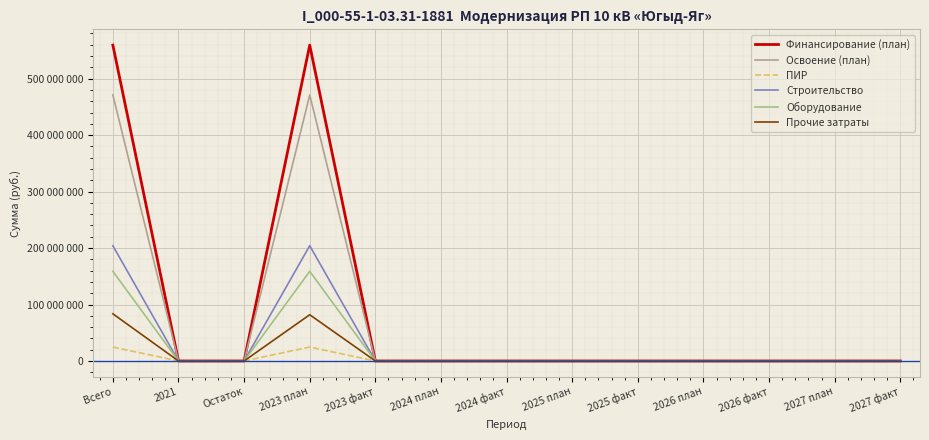

At which category is the sum across all series the highest?

Всего